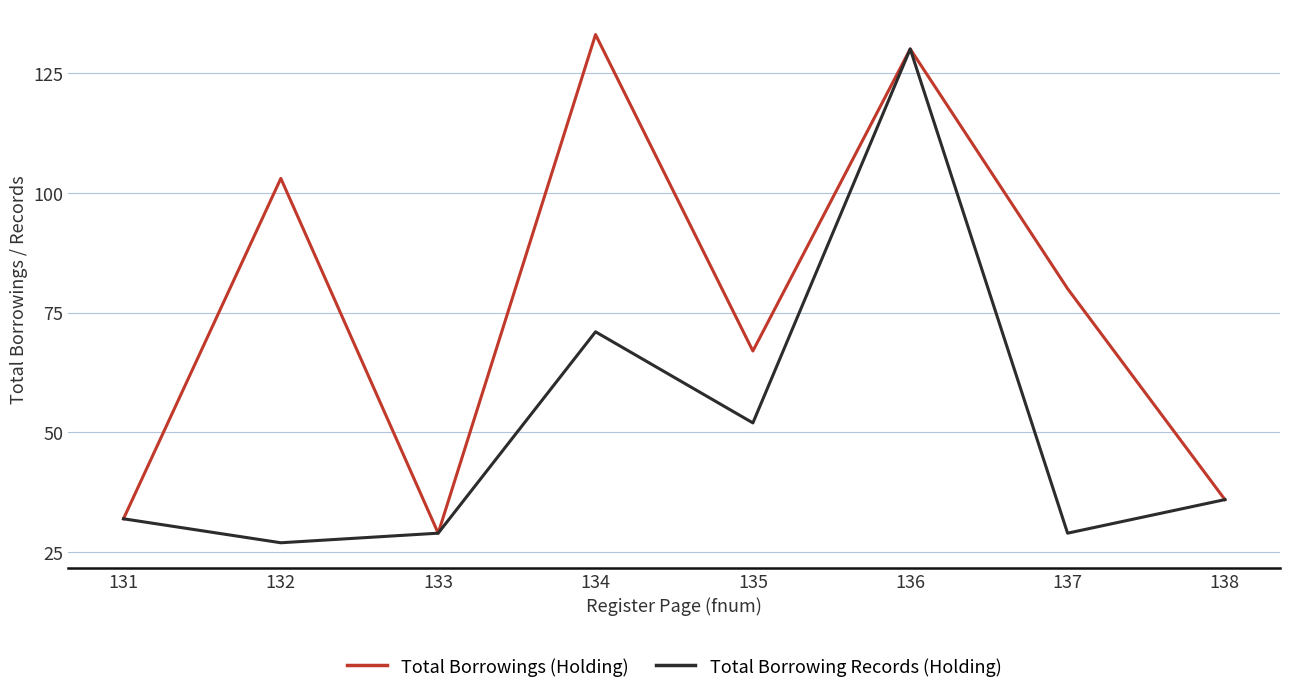

Reading right to left, list all the values displayed in this chart.

Total Borrowings (Holding): 36	80	130	67	133	29	103	32
Total Borrowing Records (Holding): 36	29	130	52	71	29	27	32